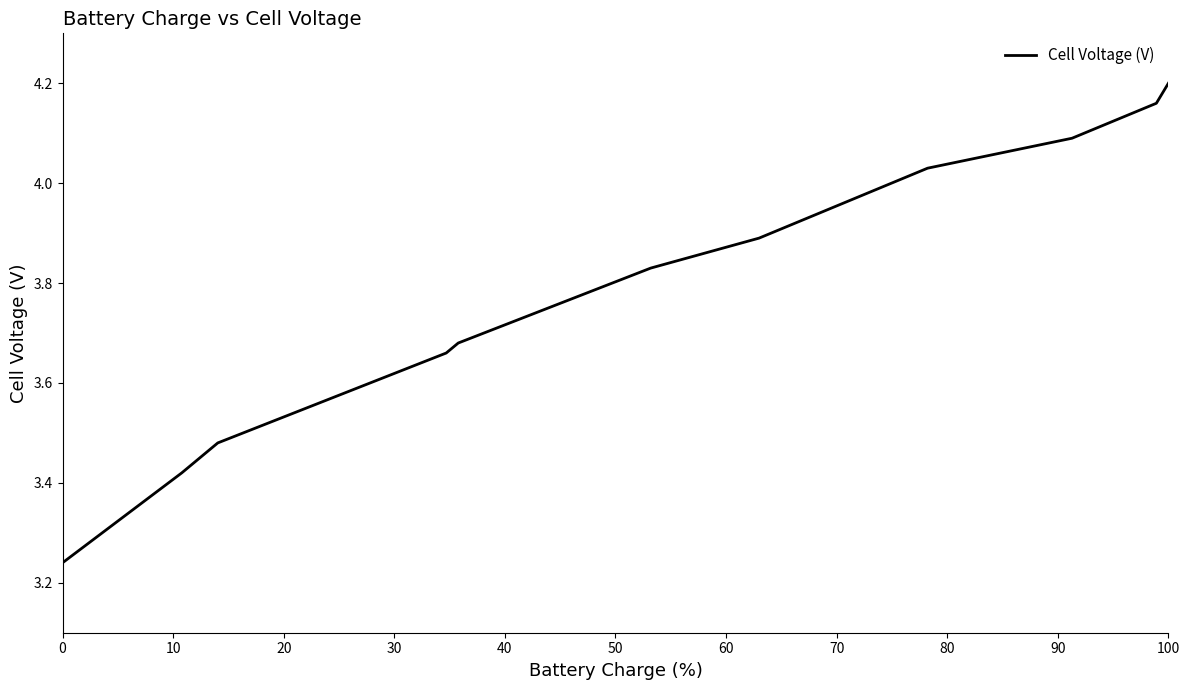

Does the chart display data point markers on the line(s)?

No